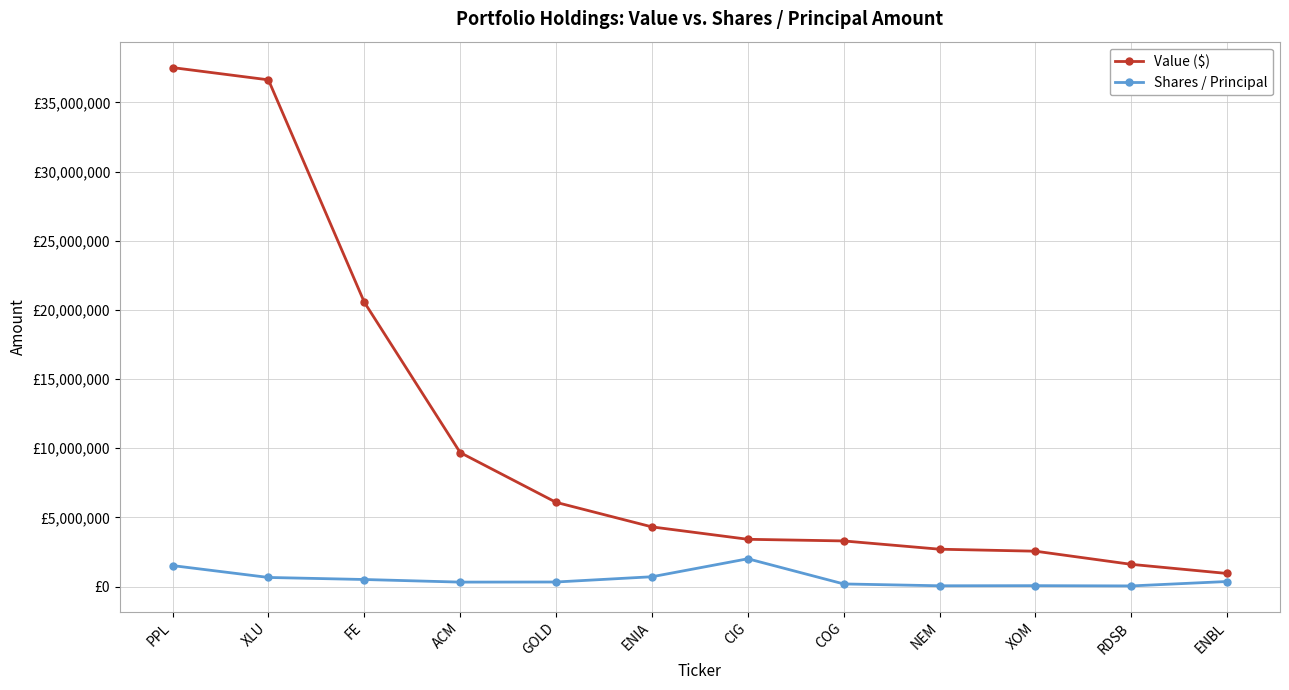

At which label is Value ($) closest to 19233000?

FE